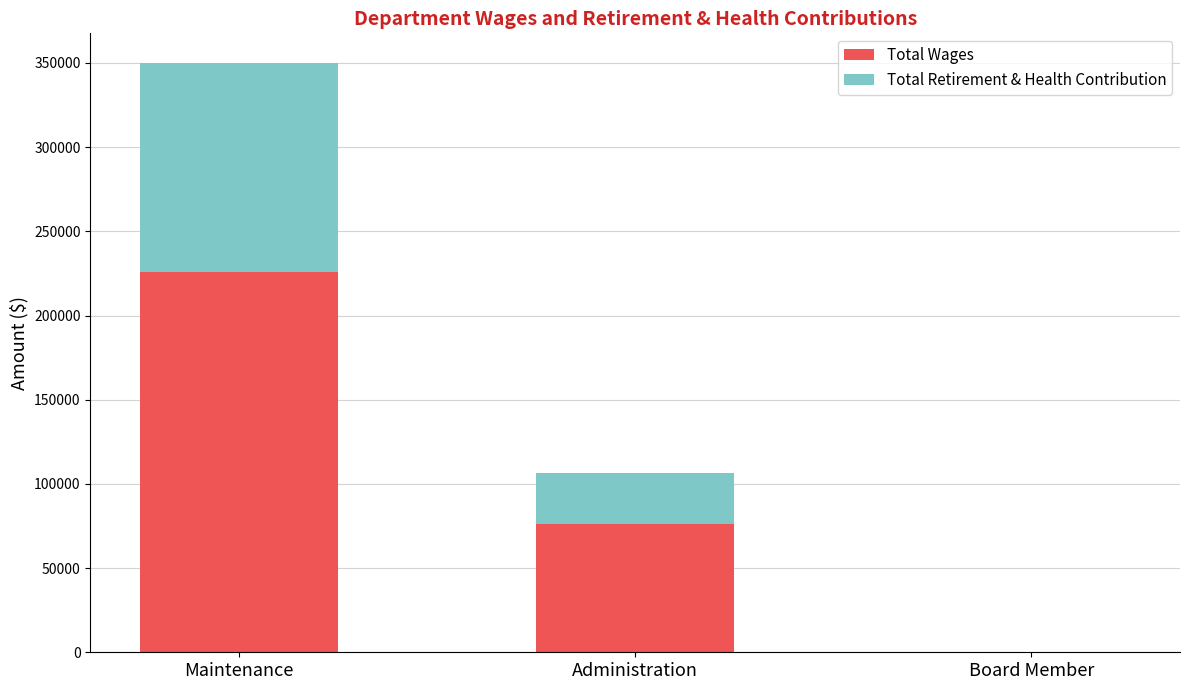

The value of Total Wages at Maintenance is 97485. True or false?

False